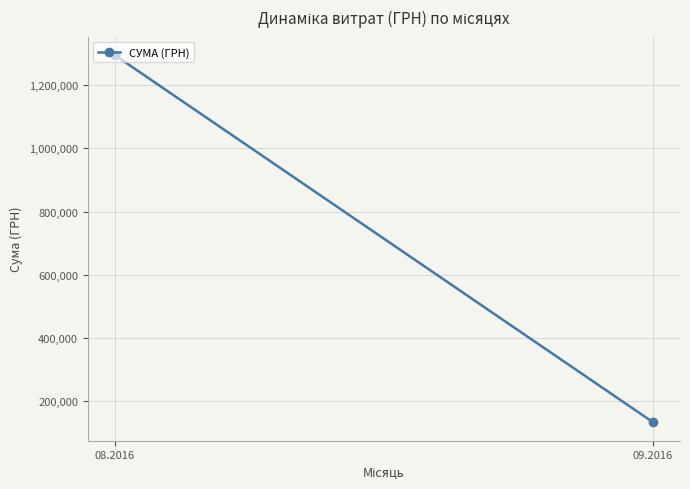

List the labels in order of value, largest first.

08.2016, 09.2016